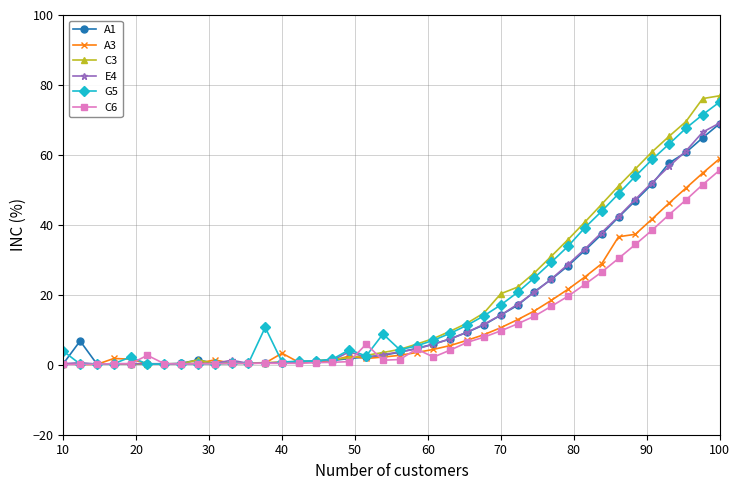

What is the highest value of the C6 series?

55.6